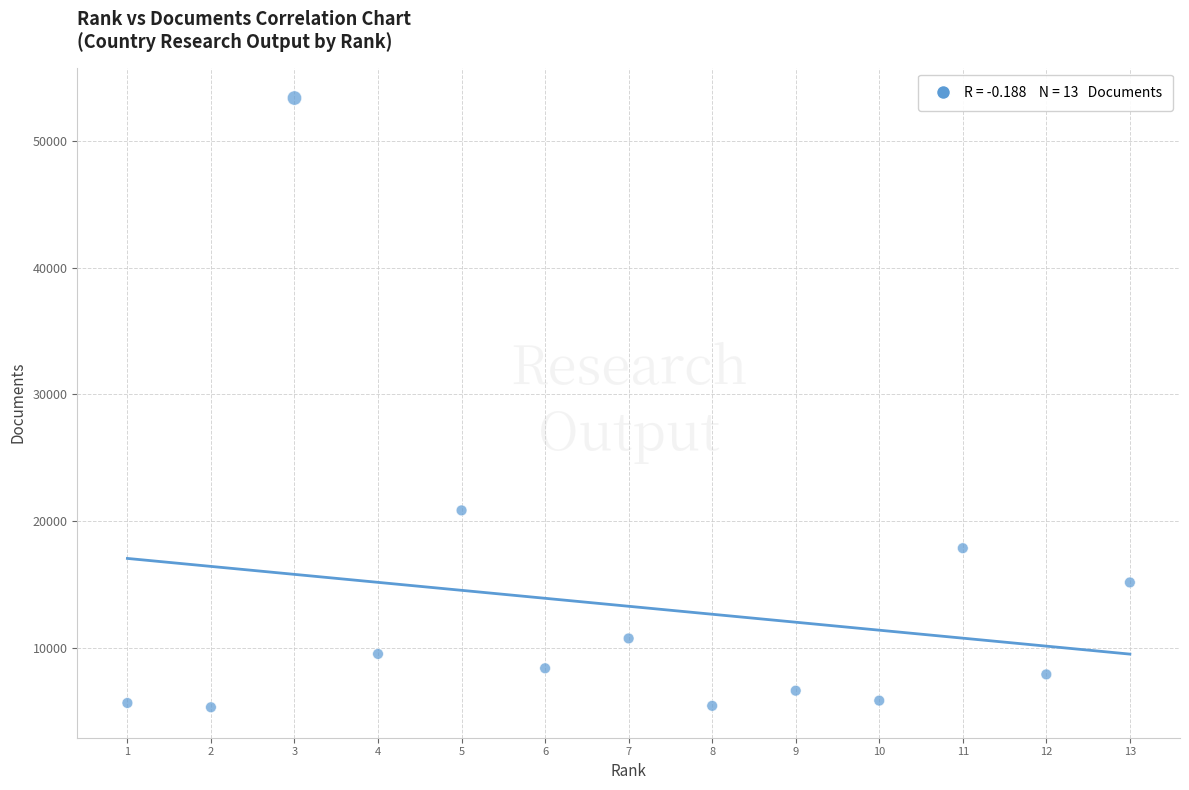

What Y value in the scatter plot is closest to 29352?

20861